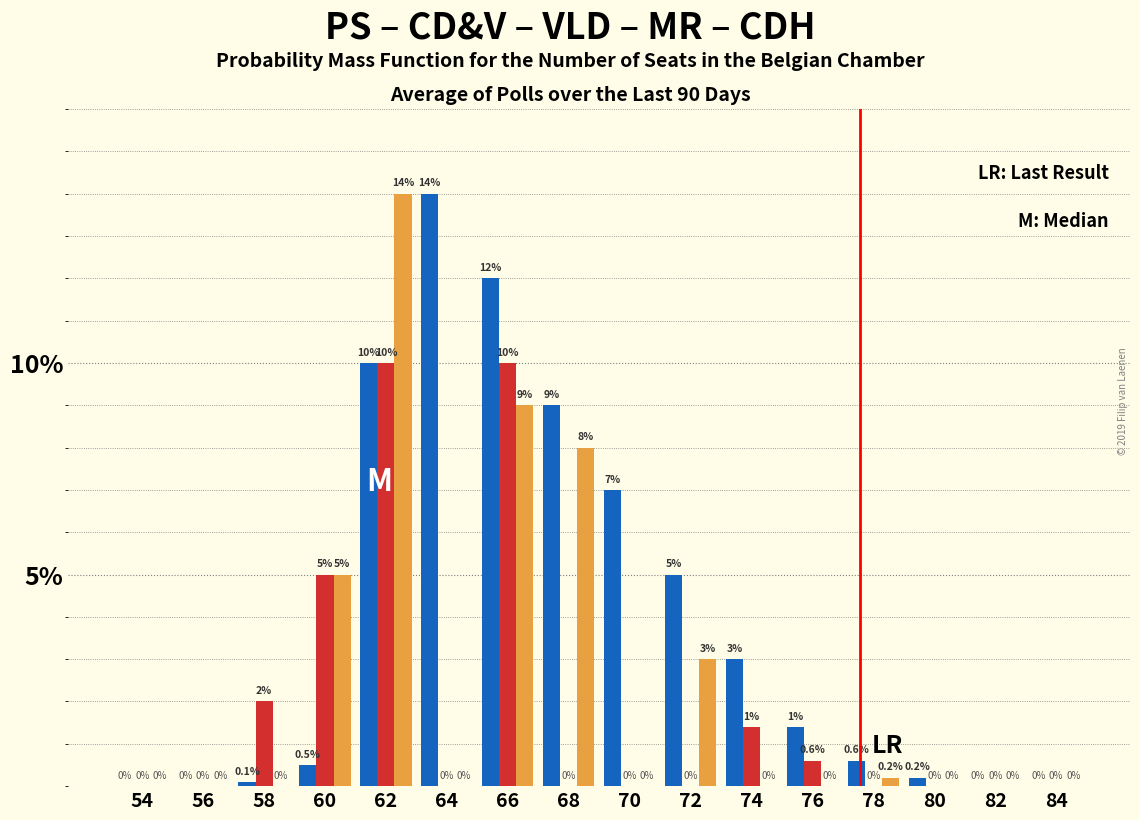

At which category is the sum across all series the highest?

62